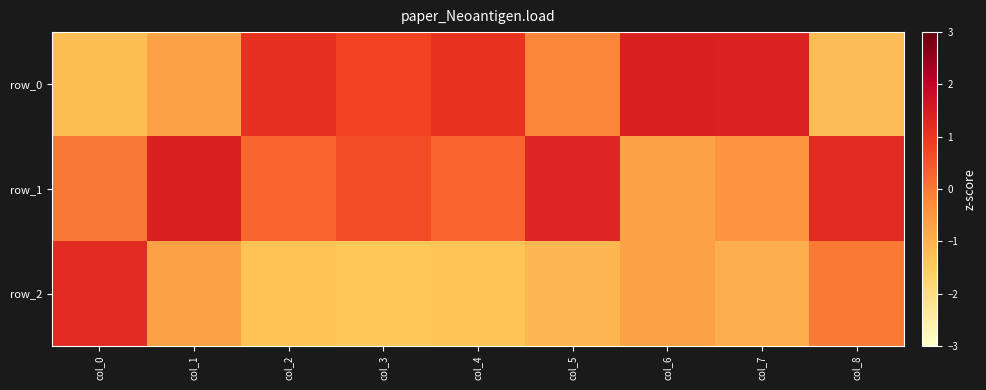

At col_8, list the series in order from smallest to largest.

row_0, row_2, row_1